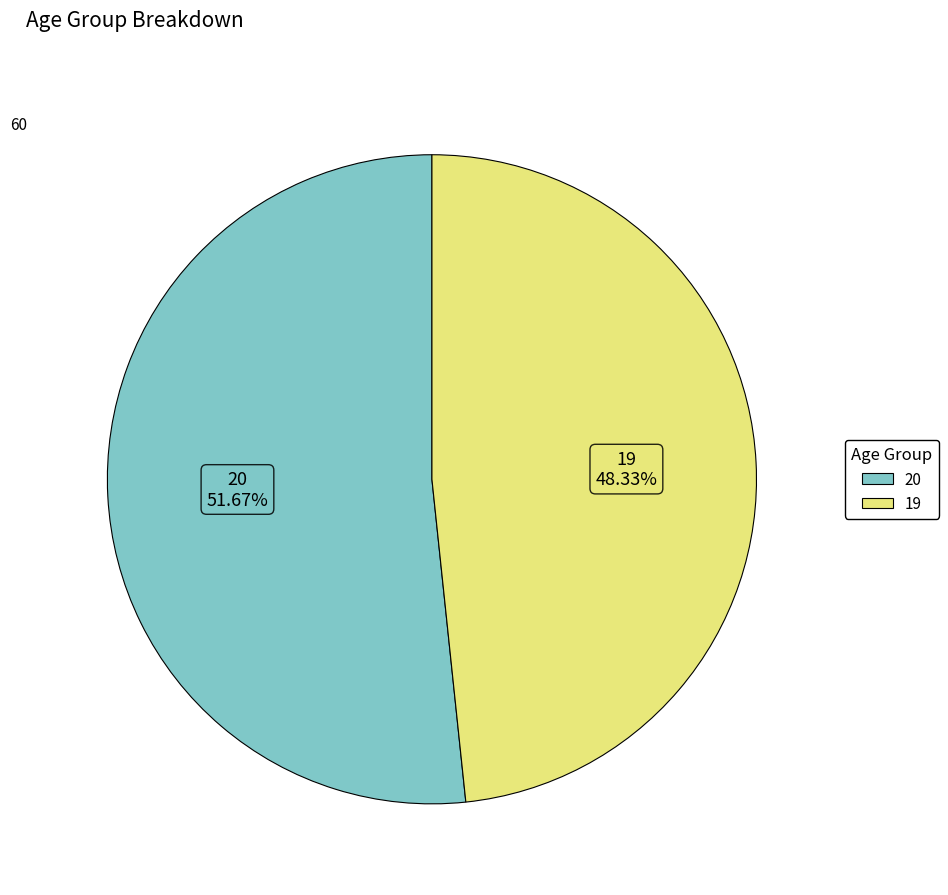

Rank the categories by value from lowest to highest.

19, 20